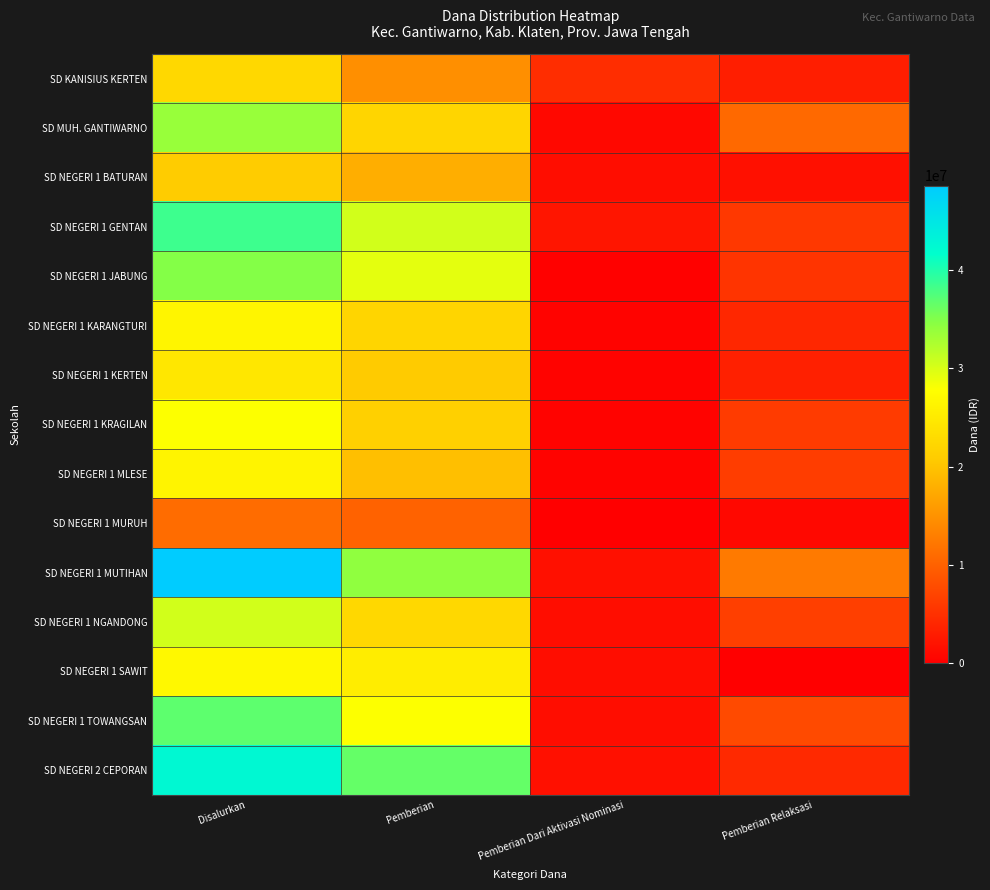

At which category is the sum across all series the highest?

Disalurkan